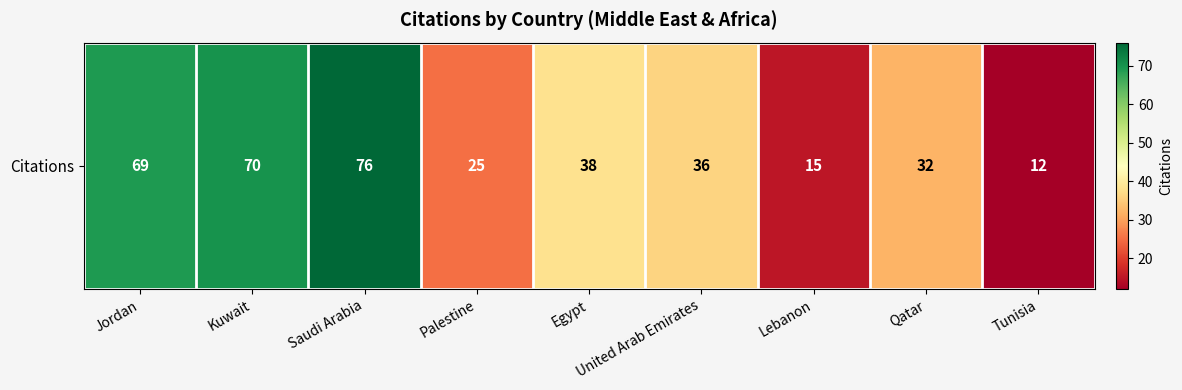

Which label corresponds to the smallest value in the chart?

Tunisia